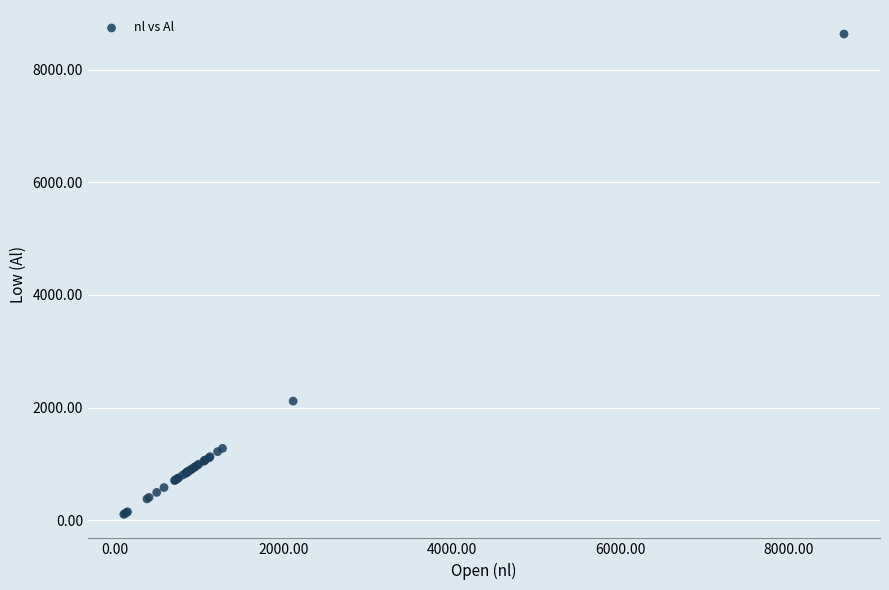

What Y value in the scatter plot is closest to 4369?

2116.1